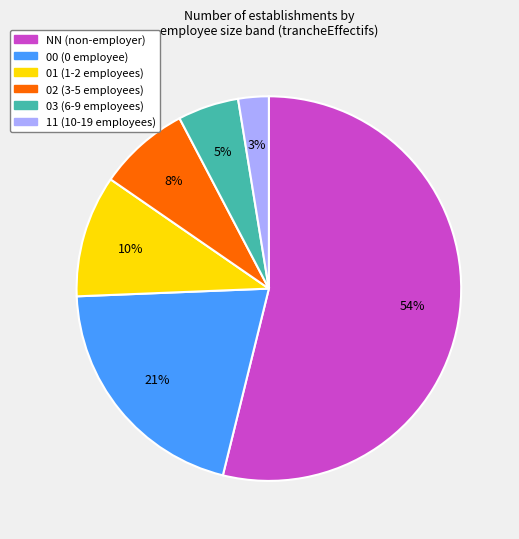

To the nearest percent, what percentage of the pie is 00?

21%